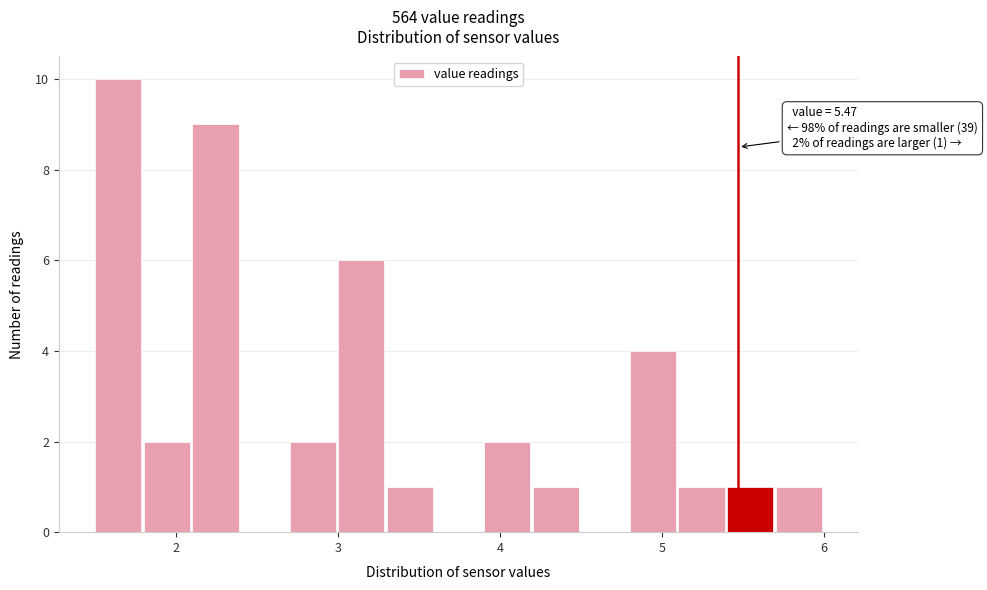

Read against the x-axis, roughly where is the centre of the tallest bar?

1.6